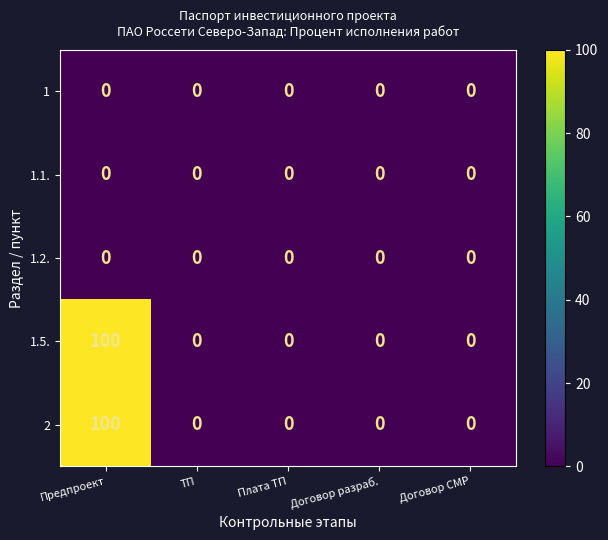

What is the greatest value displayed?

100